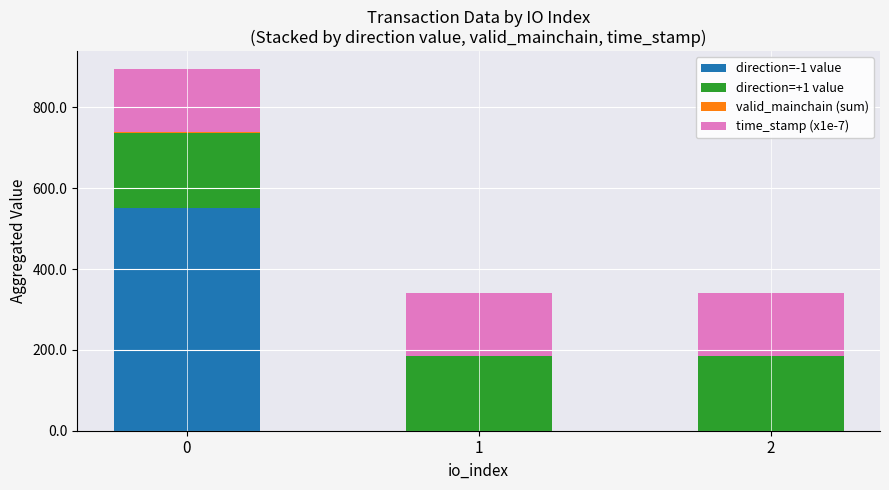

Is it true that direction=-1 value equals 941.6 at 0?

False